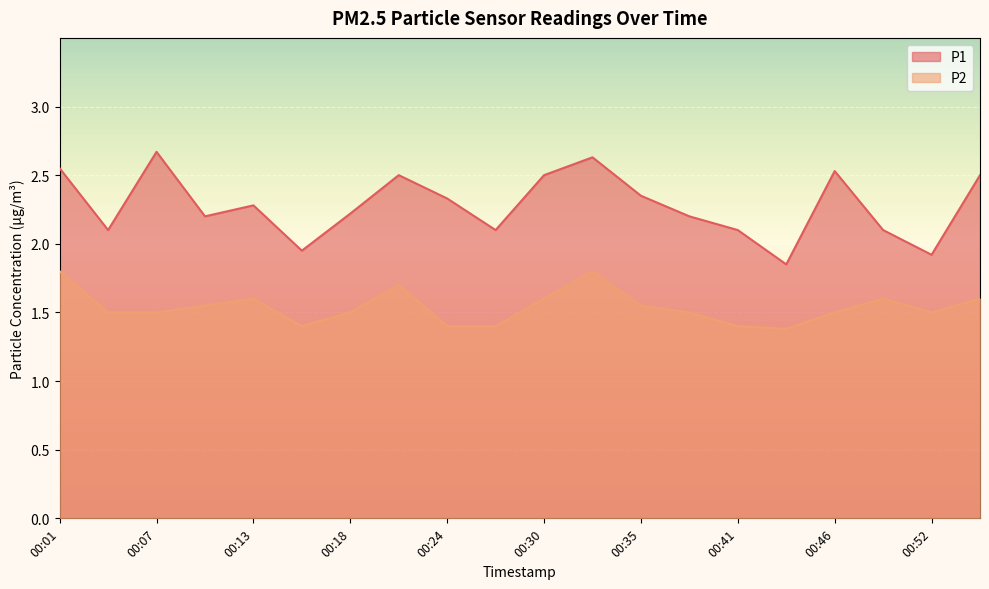

What is the value of the P2 point at the 8th from the left?

1.7